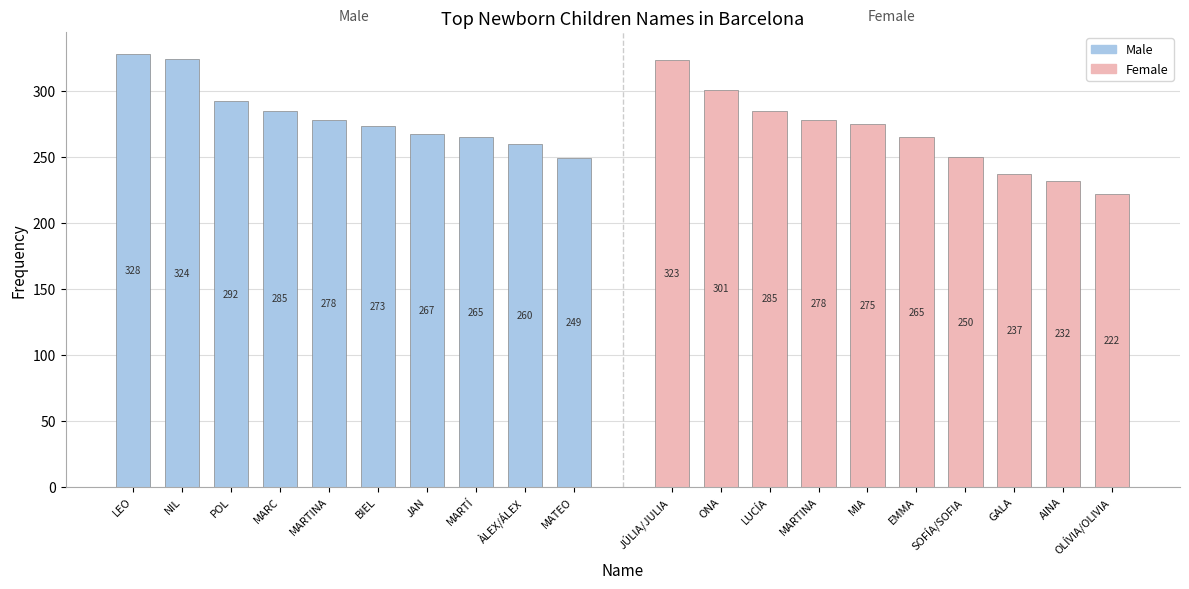

What is the sum of all Female values?

2668